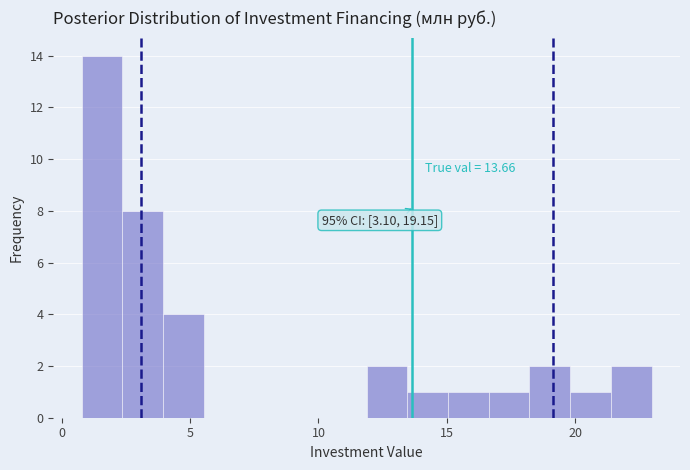

Read against the x-axis, roughly where is the centre of the tallest bar?

1.5